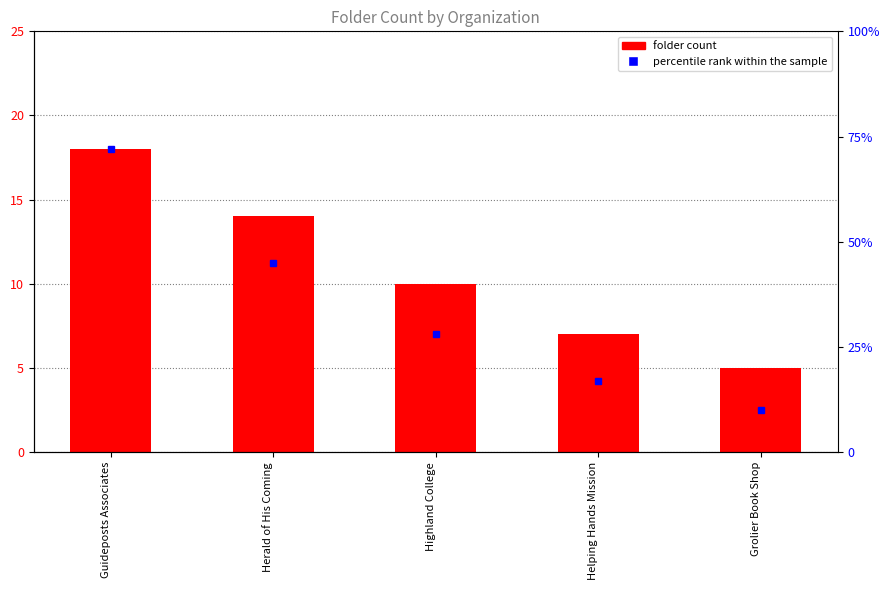

What is the difference between the maximum and minimum values?

13